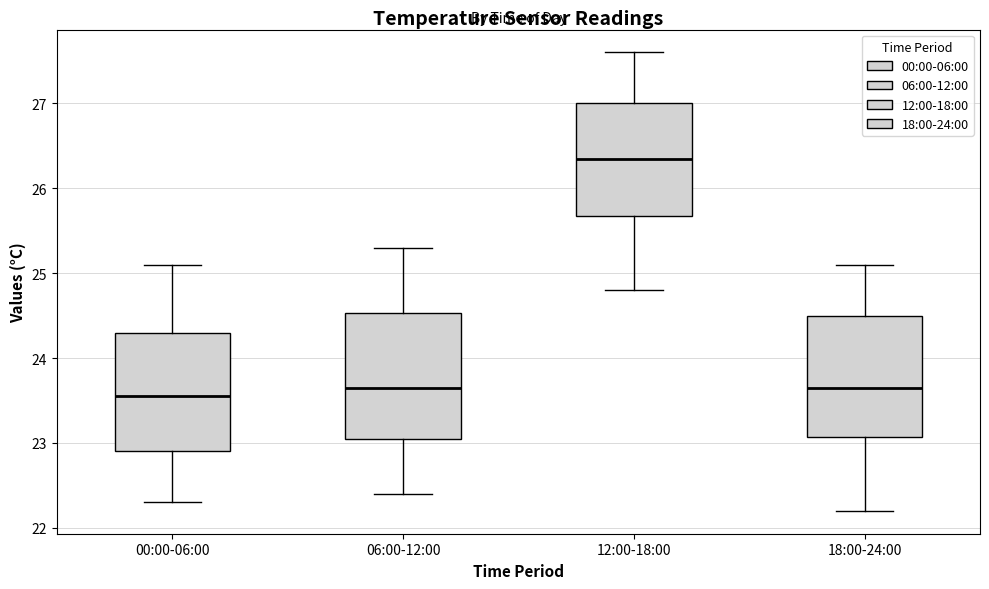

Reading left to right, transcribe this box plot: for each box, give where its median line is, the range the box spans, and where its two whiskers end, as read against the y-axis. The values are not printed on the chart, so give them approximately, as read against the axis.

00:00-06:00: median 23.6, box 22.9 to 24.3, whiskers 22.3 to 25.1
06:00-12:00: median 23.7, box 23.1 to 24.5, whiskers 22.4 to 25.3
12:00-18:00: median 26.4, box 25.7 to 27.0, whiskers 24.8 to 27.6
18:00-24:00: median 23.7, box 23.1 to 24.5, whiskers 22.2 to 25.1